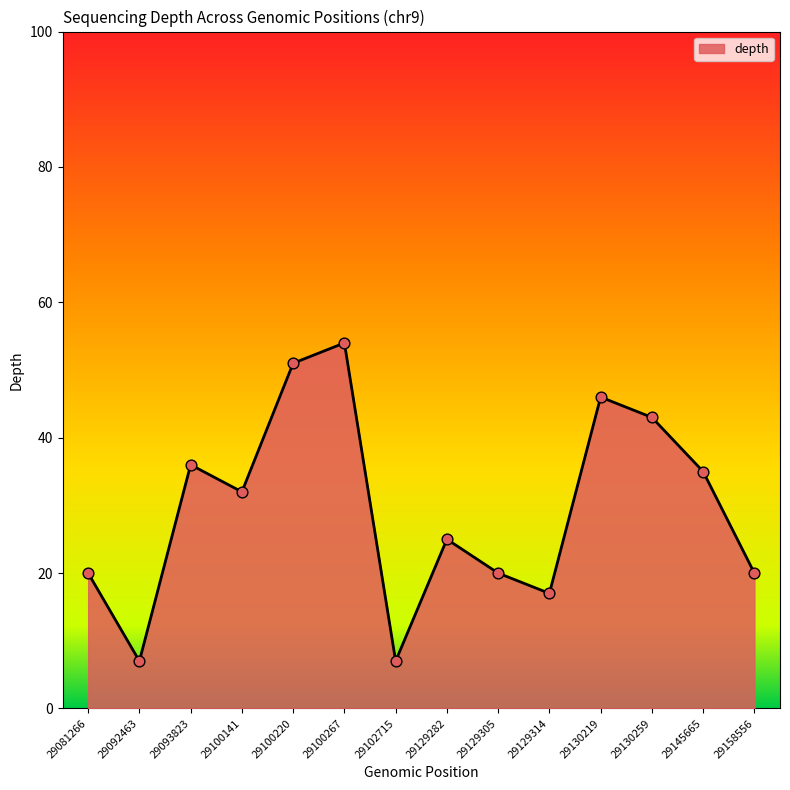

Which has a higher value, 29145665 or 29130259?

29130259